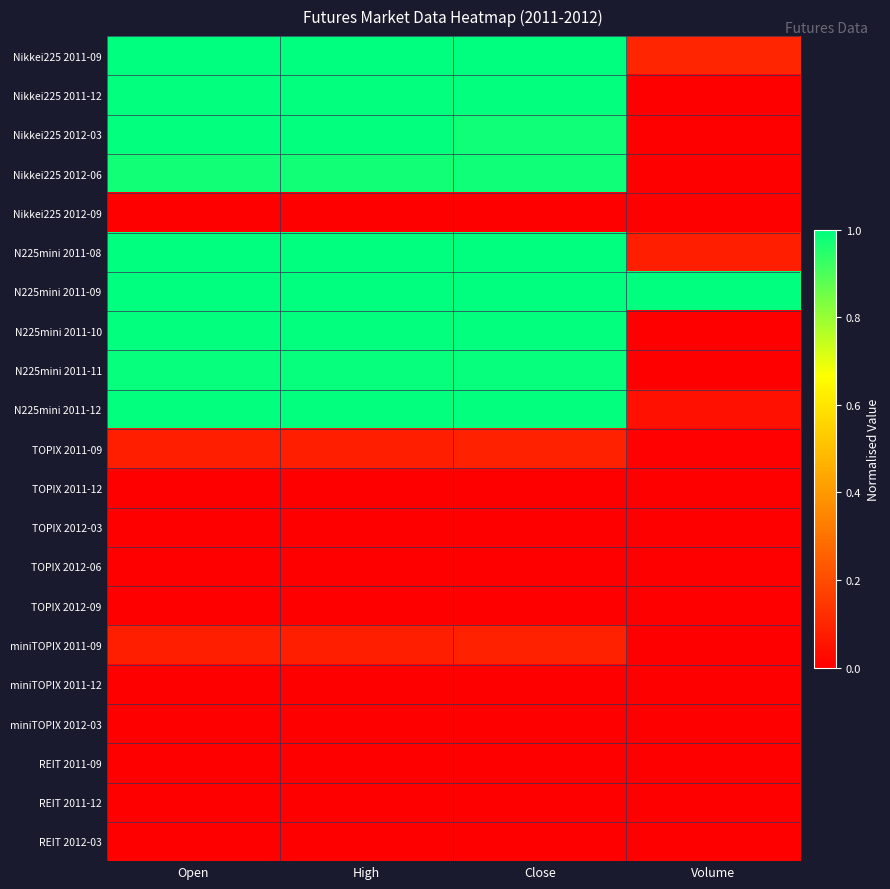

At how many categories does at least one series exceed 0?

4